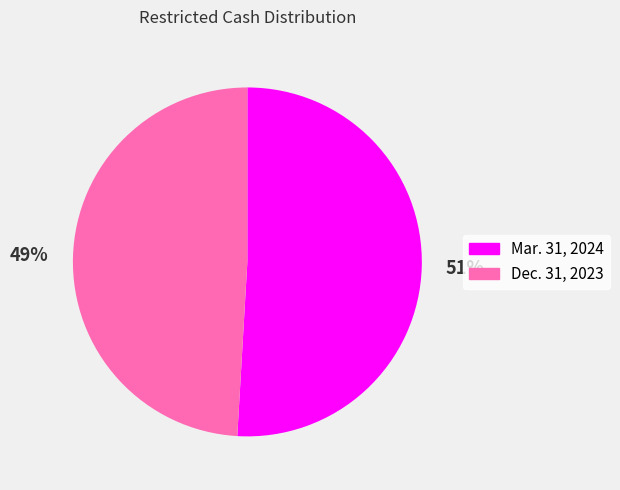

To the nearest percent, what is the average slice percentage?

50%